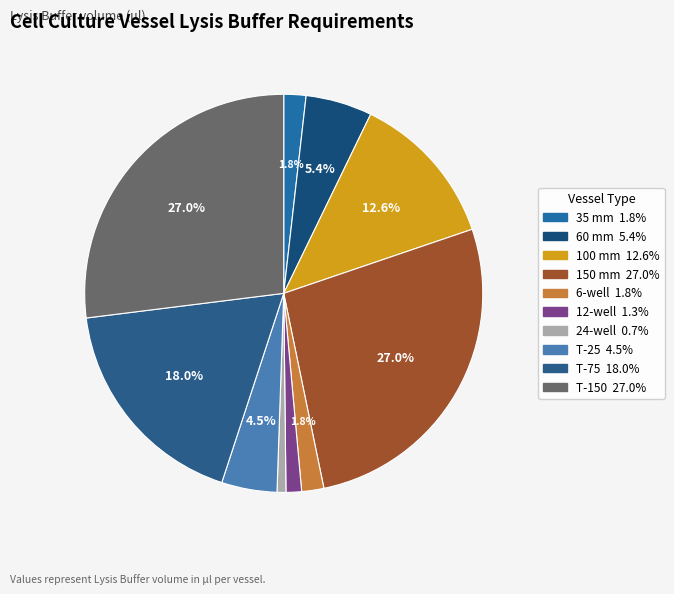

Which slice is the largest?

150 mm